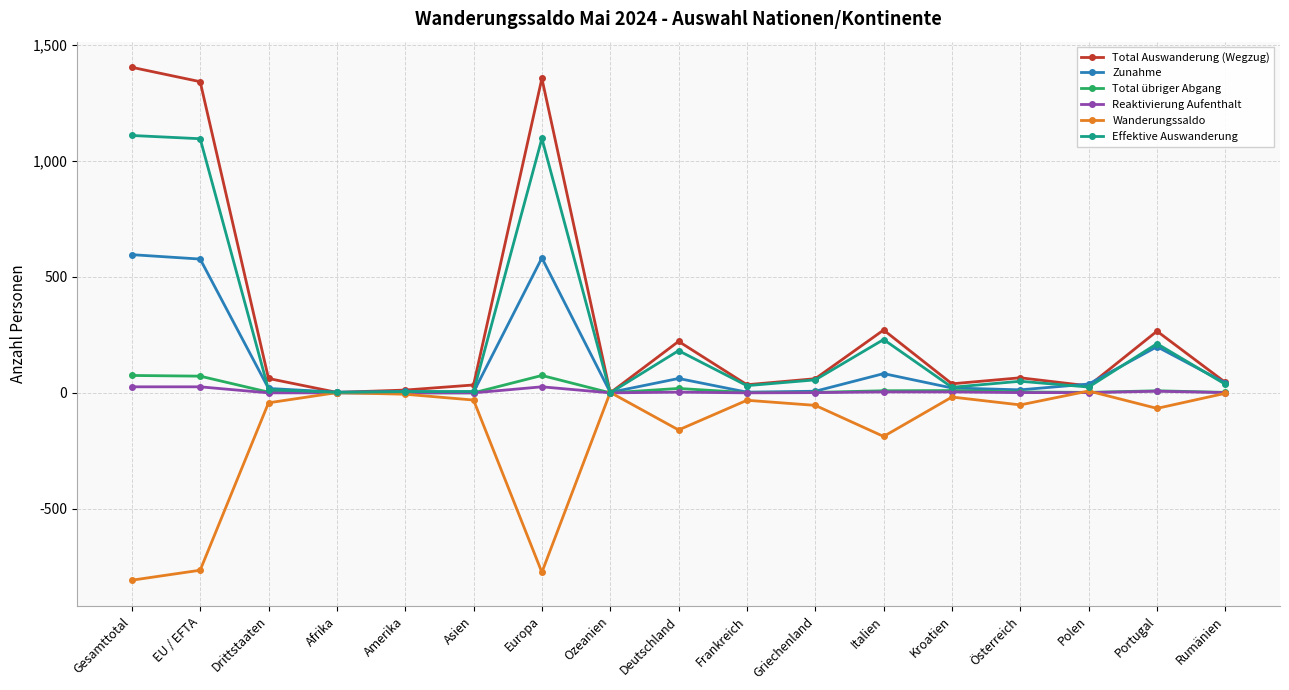

What is the average value of the Effektive Auswanderung series?

246